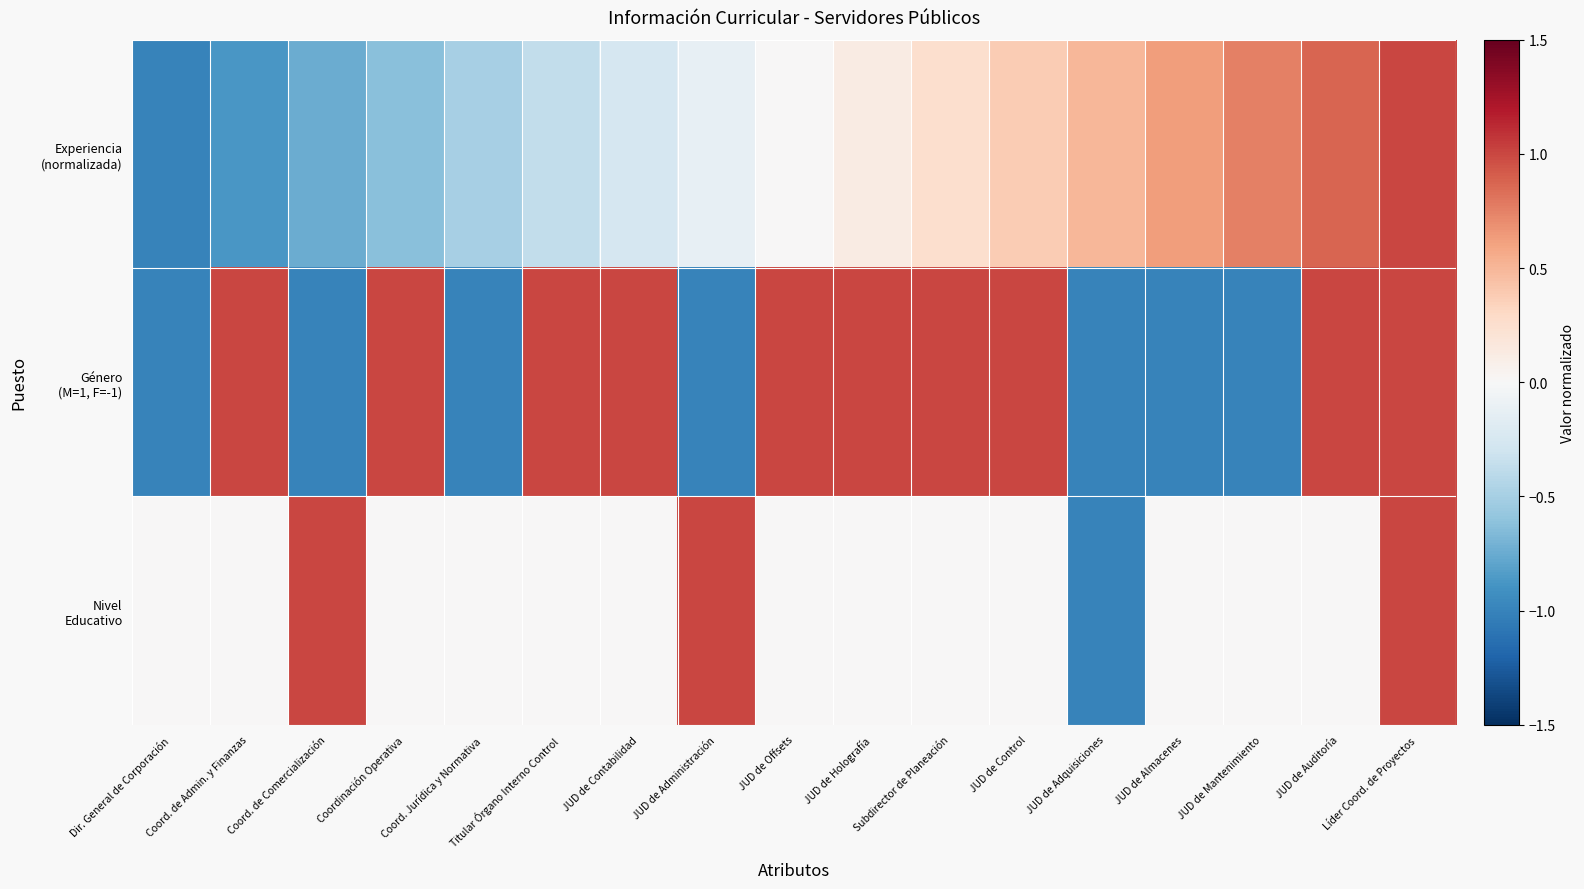

Which category has the lowest value across all series?

Dir. General de Corporación